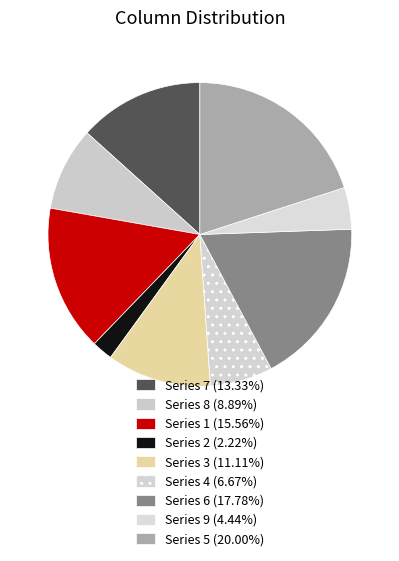

How many segments does this pie chart have?

9